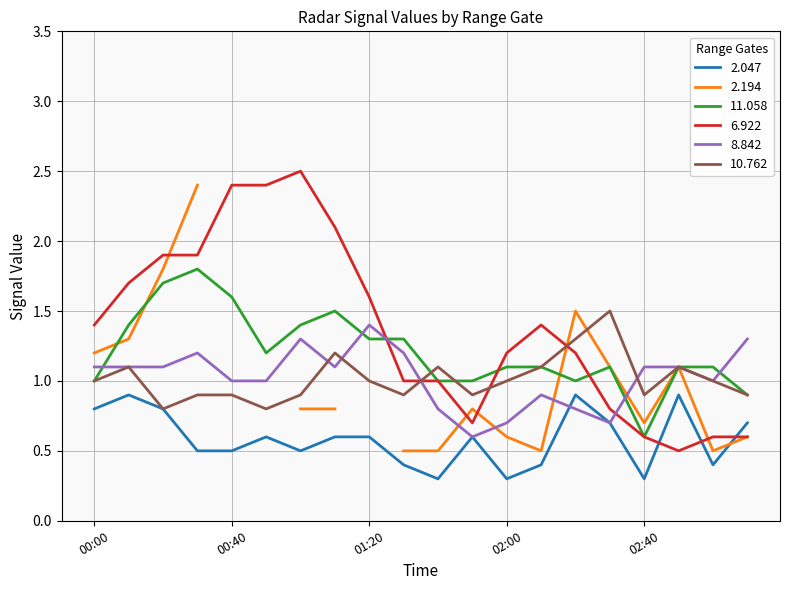

What is the maximum value for 8.842?

1.4